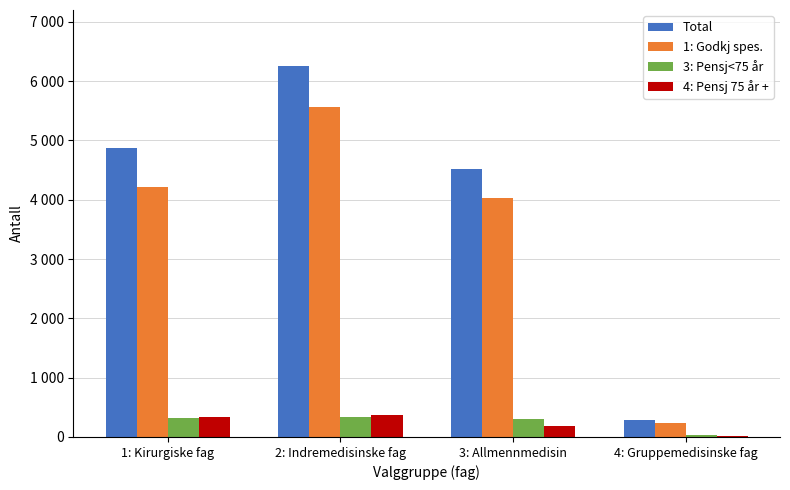

At which label is 4: Pensj 75 år + closest to 193?

3: Allmennmedisin